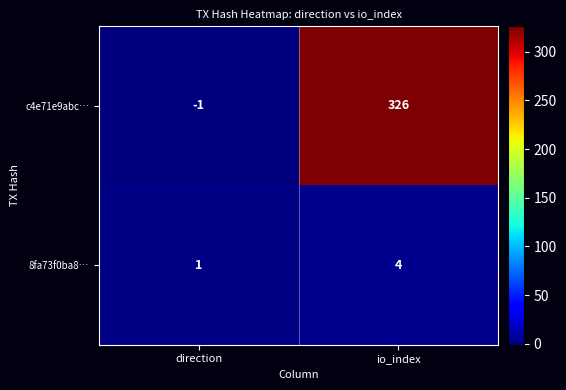

The value of 8fa73f0ba8… at direction is 1. True or false?

True